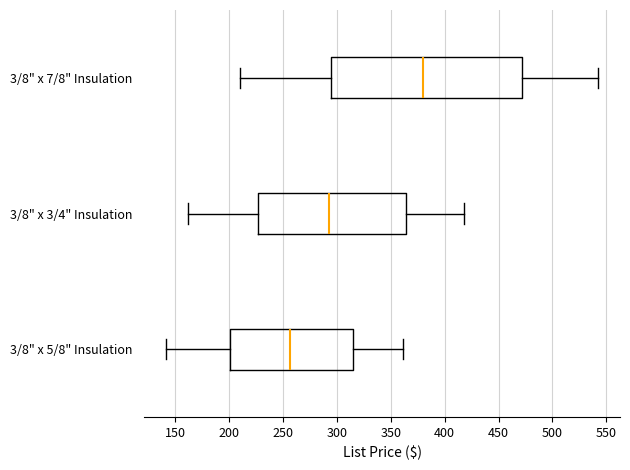

Reading bottom to top, transcribe this box plot: for each box, give where its median line is, the range the box spans, and where its two whiskers end, as read against the x-axis. The values are not printed on the chart, so give them approximately, as read against the axis.

3/8" x 5/8" Insulation: median 255, box 200 to 315, whiskers 140 to 360
3/8" x 3/4" Insulation: median 295, box 225 to 365, whiskers 165 to 420
3/8" x 7/8" Insulation: median 380, box 295 to 470, whiskers 210 to 545